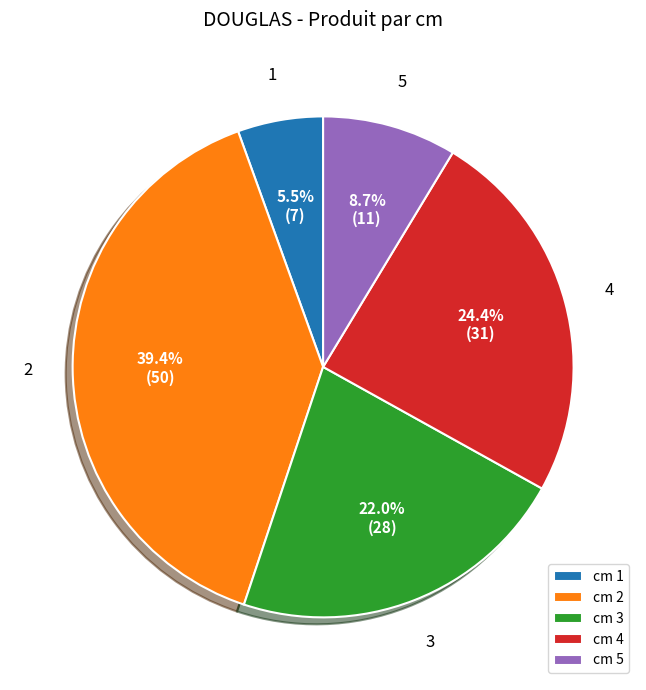

What percentage do cm 1 and cm 5 together represent?

14.2%